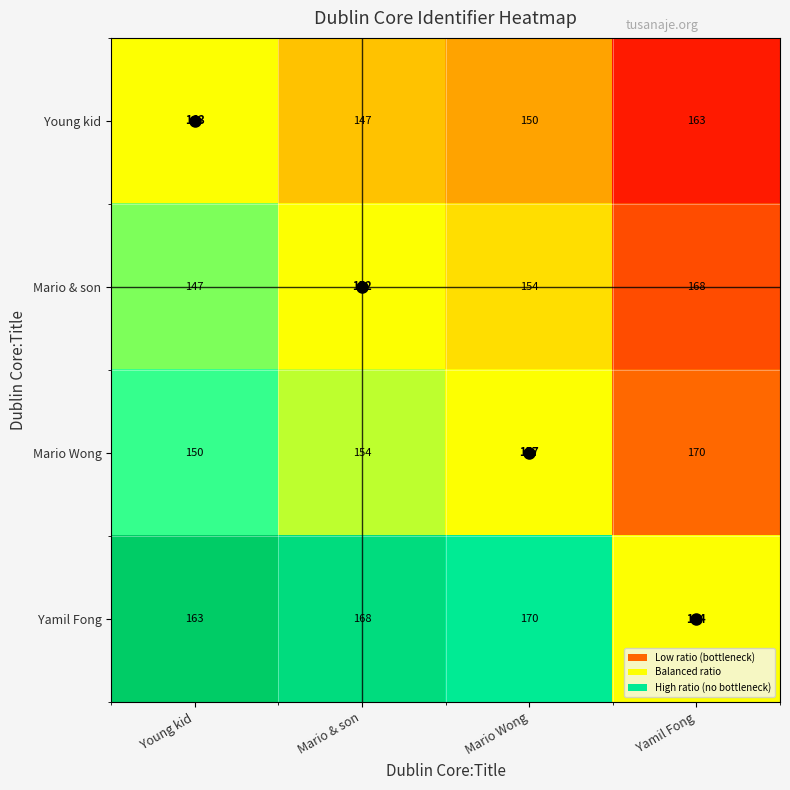

Which category has the lowest value across all series?

Young kid